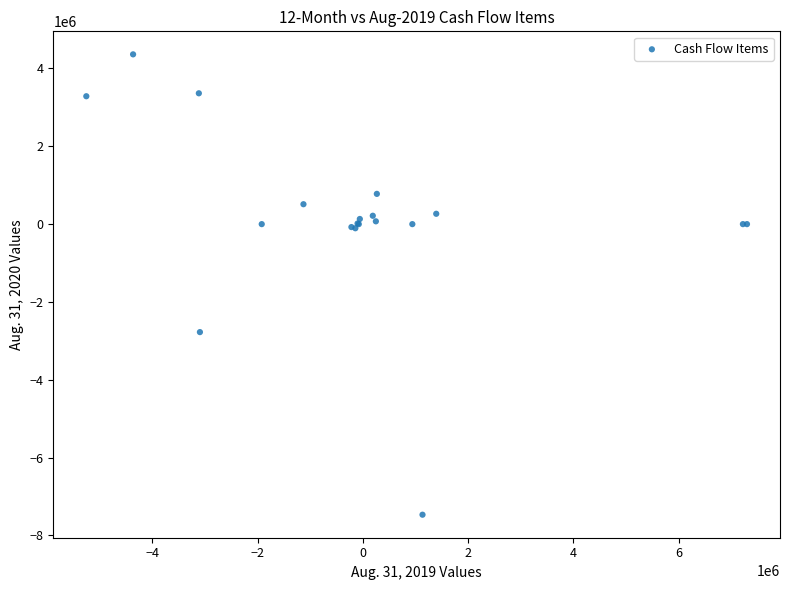

What Y value in the scatter plot is closest to -1552232?

-2774955